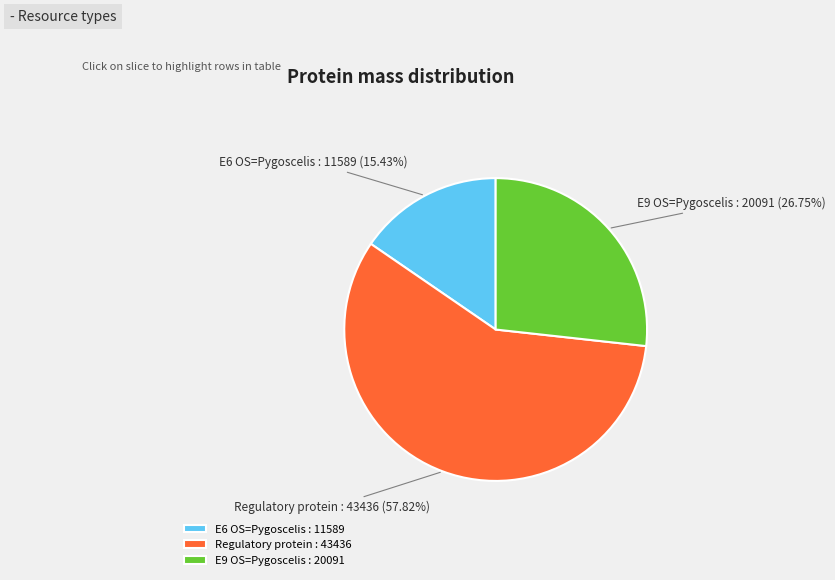

The Regulatory protein slice represents 58% of the pie. True or false?

True